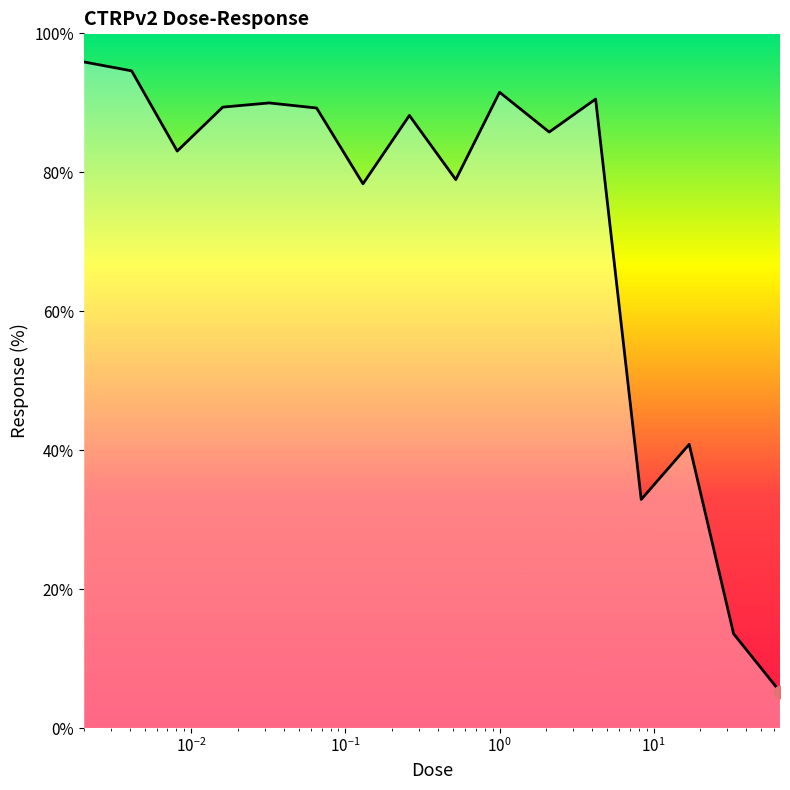

What is the greatest value displayed?

95.9